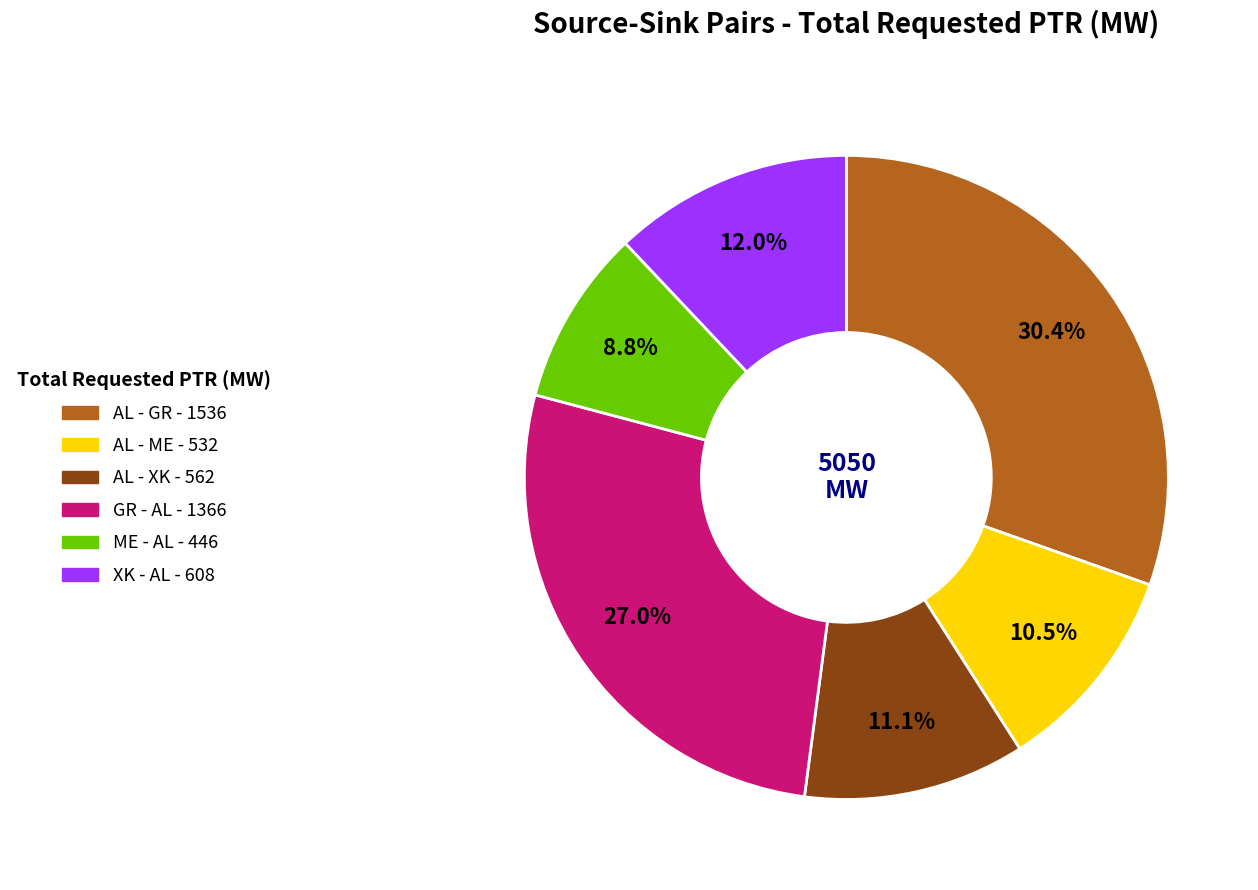

Does AL - GR account for over 50% of the chart?

No